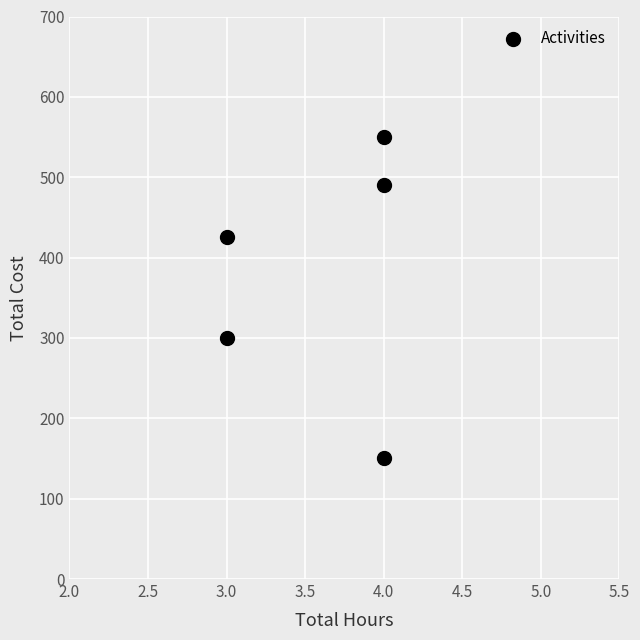

What Y value in the scatter plot is closest to 350?

300